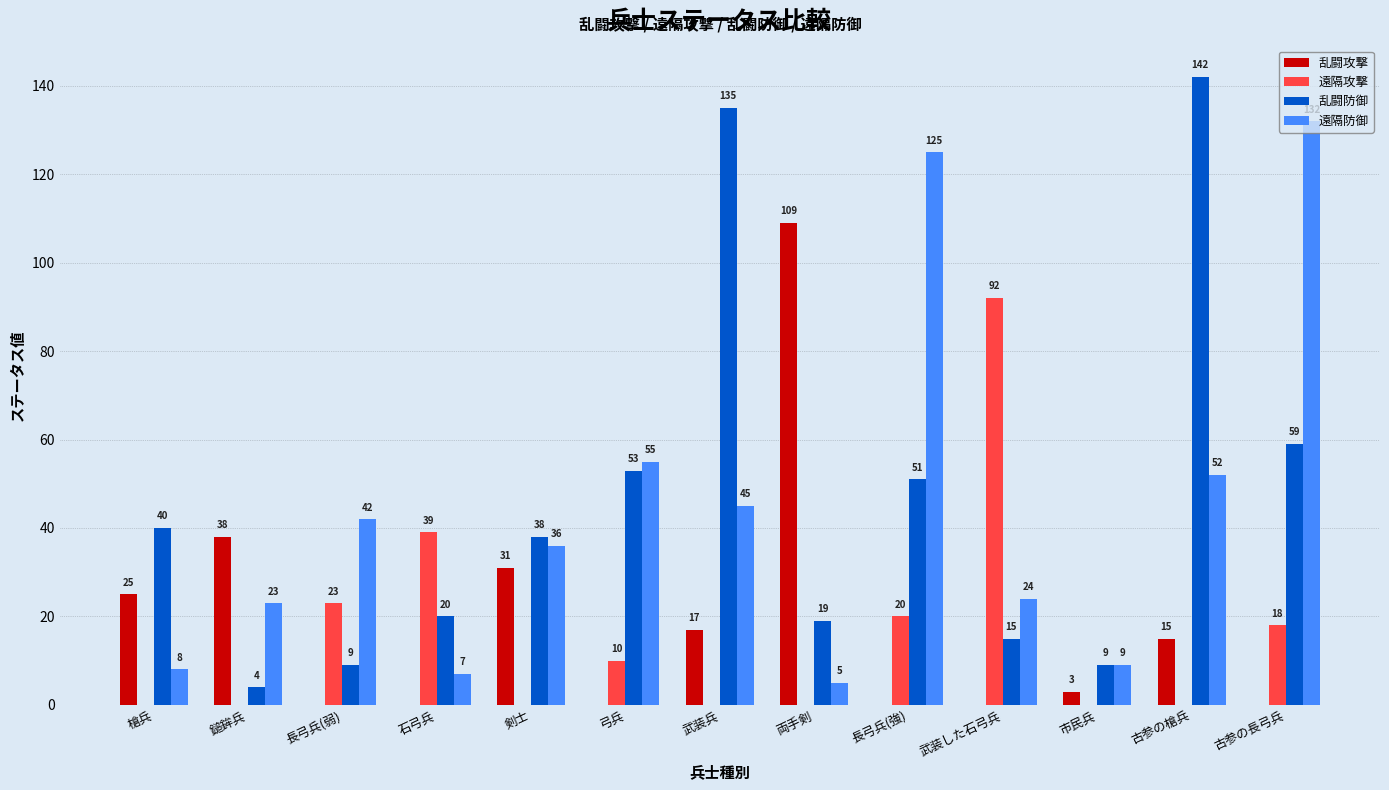

The 乱闘攻撃 series shows -60 at 古参の長弓兵. True or false?

False